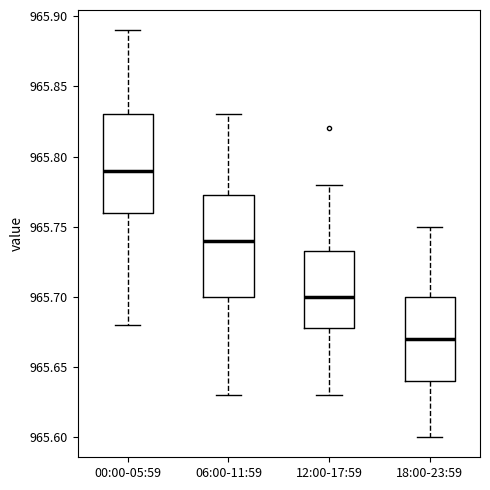

Which box's median line is the lowest?

18:00-23:59